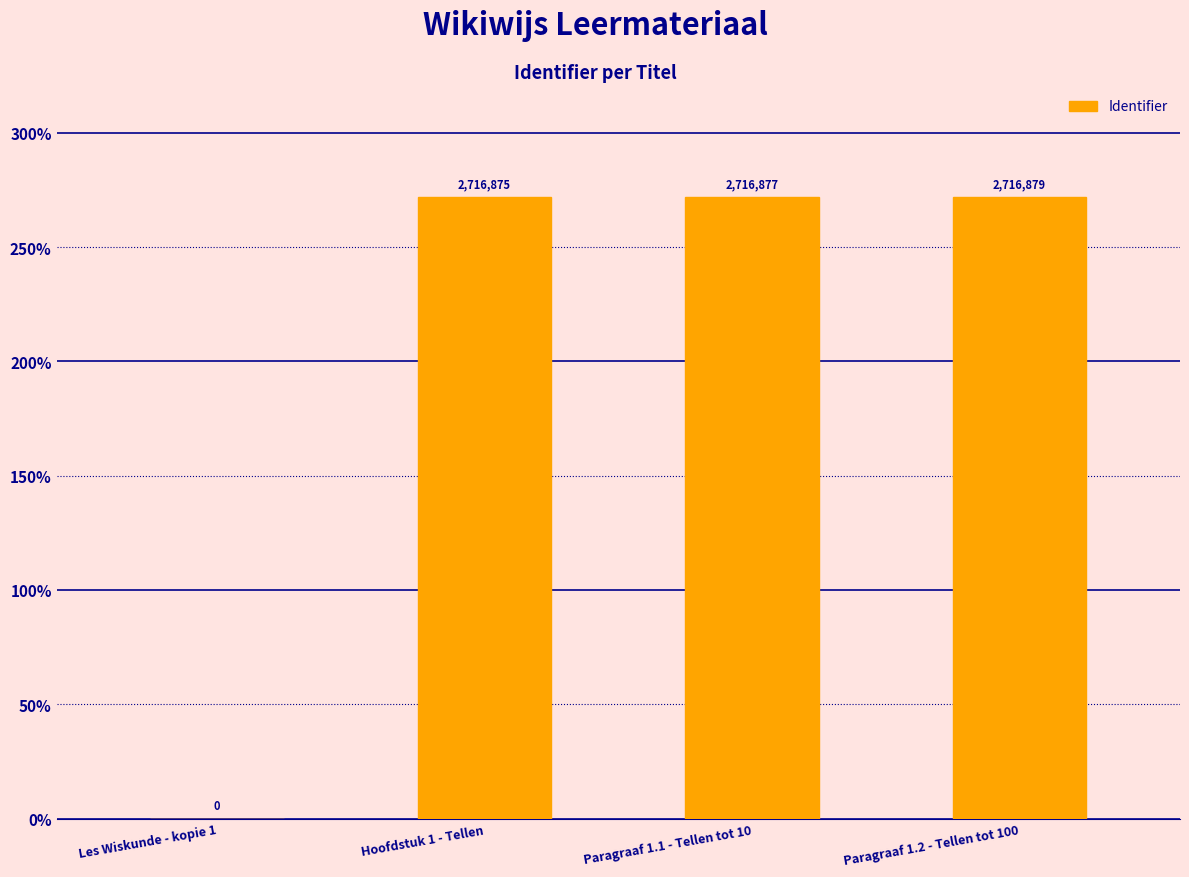

At which label is the value closest to 1358439?

Hoofdstuk 1 - Tellen